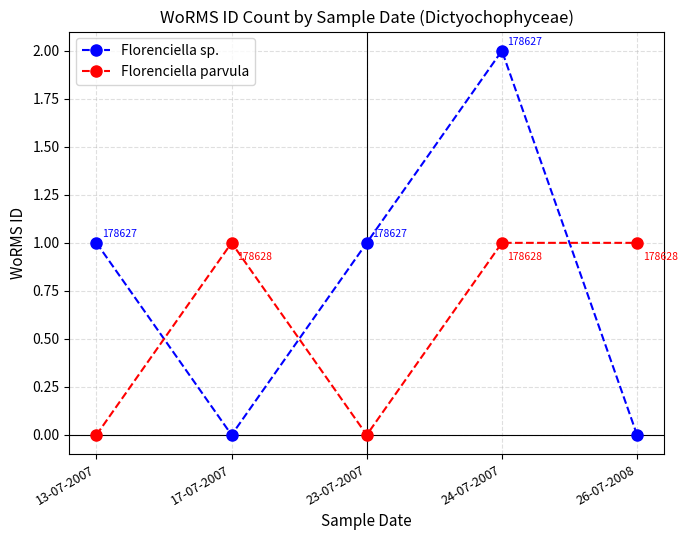

What is the label of the 1st point from the right?

26-07-2008